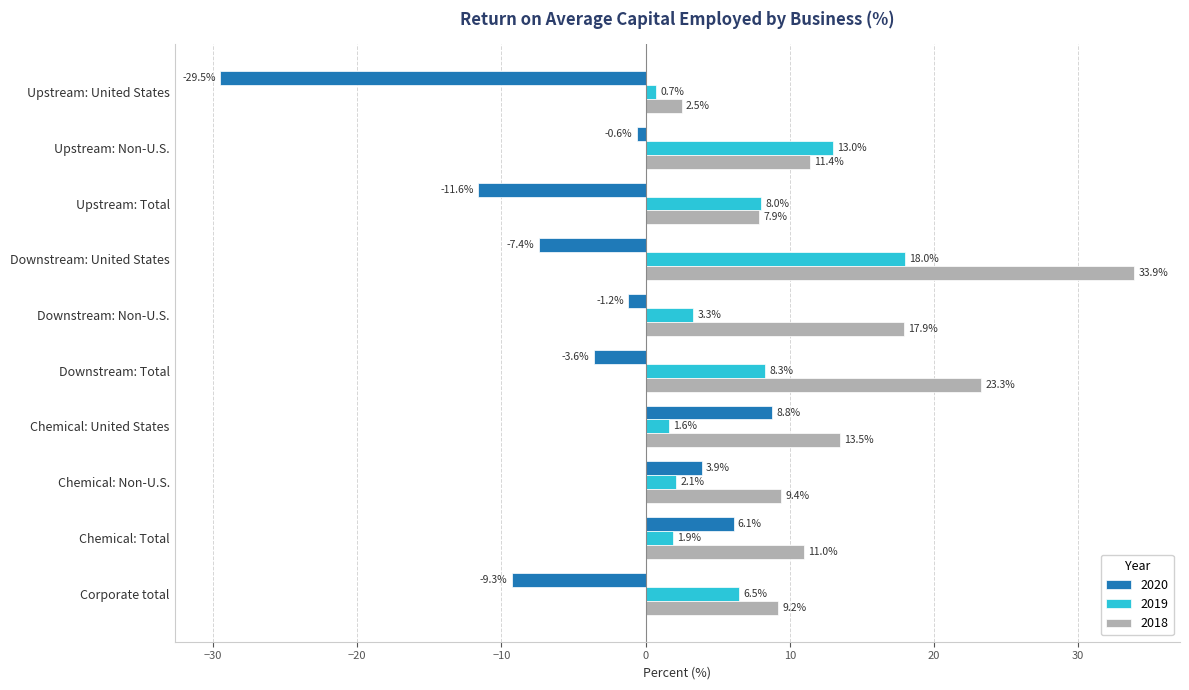

What are all the series names shown in the legend?

2020, 2019, 2018